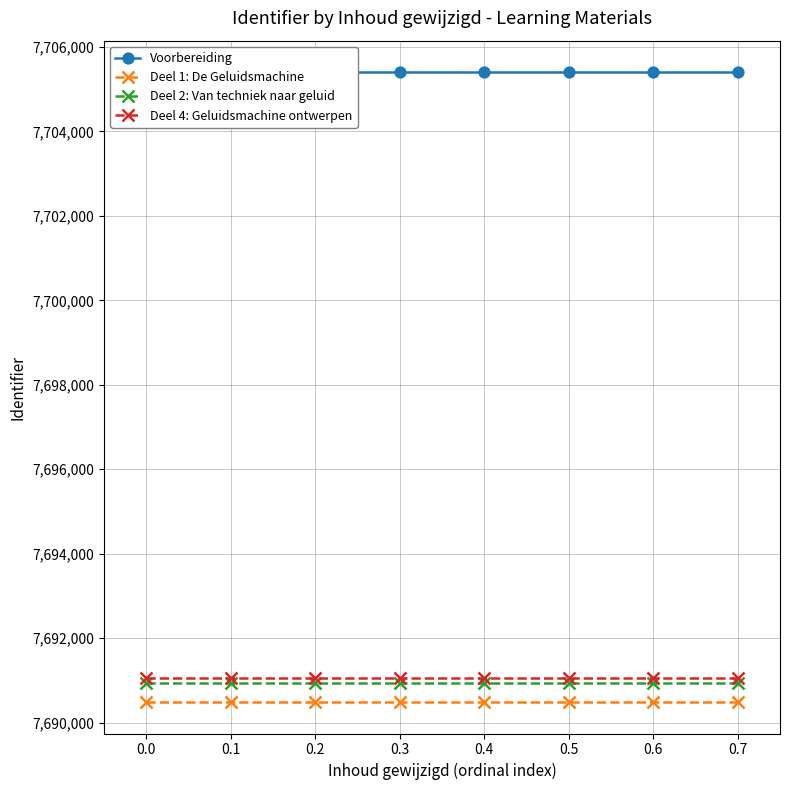

Rank the series by their maximum value, from lowest to highest.

Deel 1: De Geluidsmachine, Deel 2: Van techniek naar geluid, Deel 4: Geluidsmachine ontwerpen, Voorbereiding